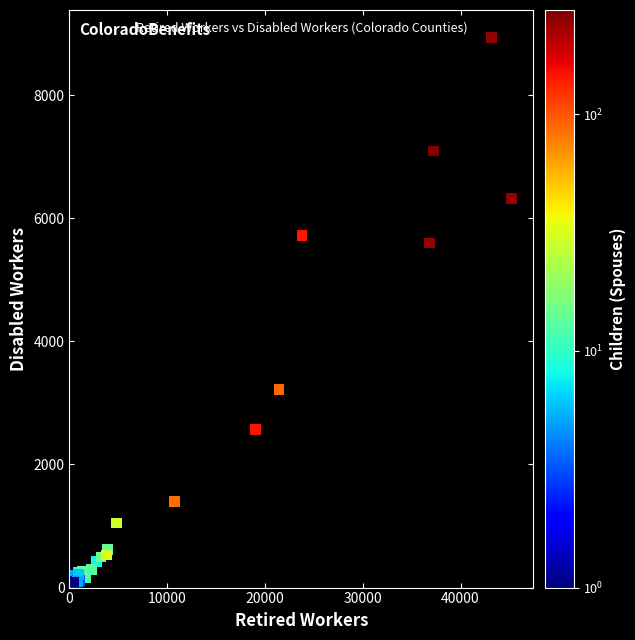

What Y value in the scatter plot is closest to 4477?

5598